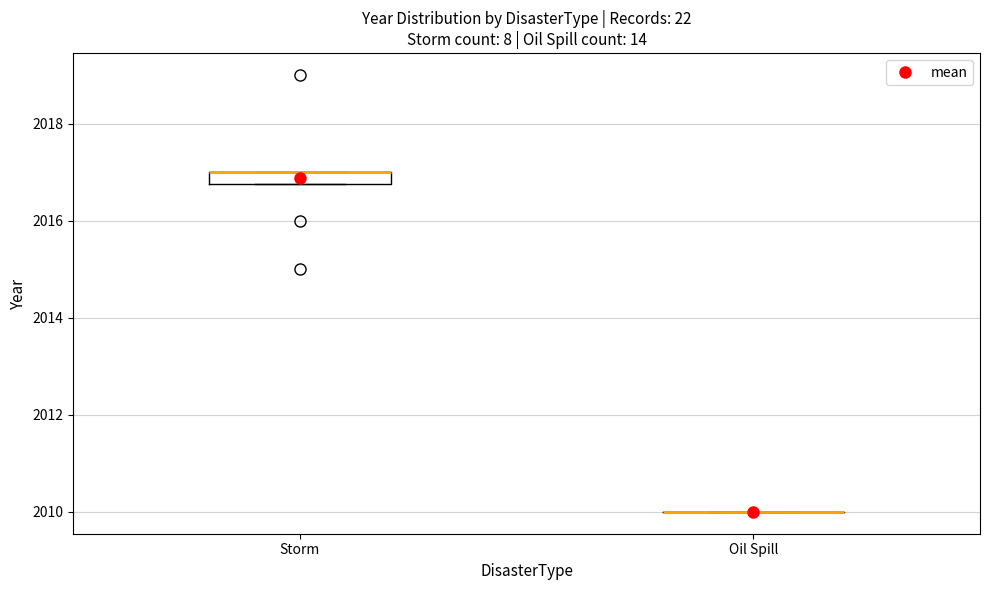

Where is the upper edge of the box for Storm on the y-axis? The values are not printed on the chart, so give them approximately, as read against the axis.

2017.0